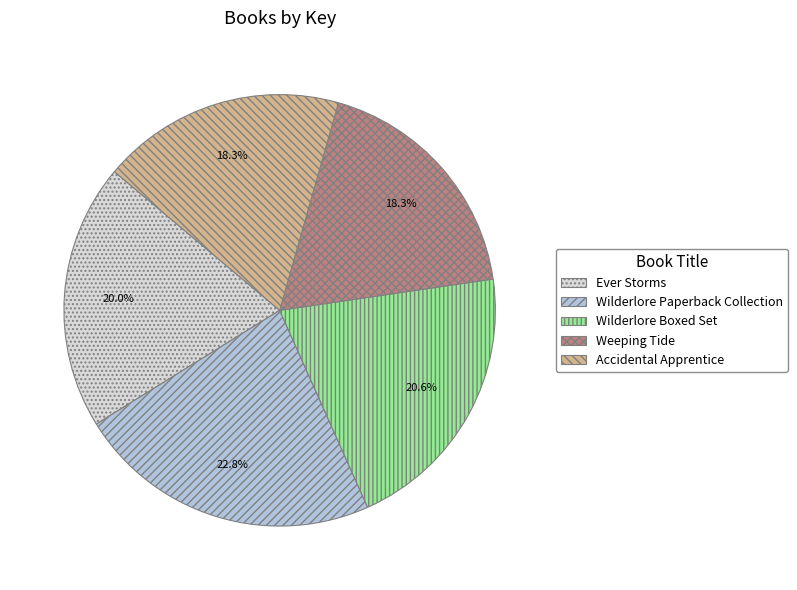

How many segments does this pie chart have?

5